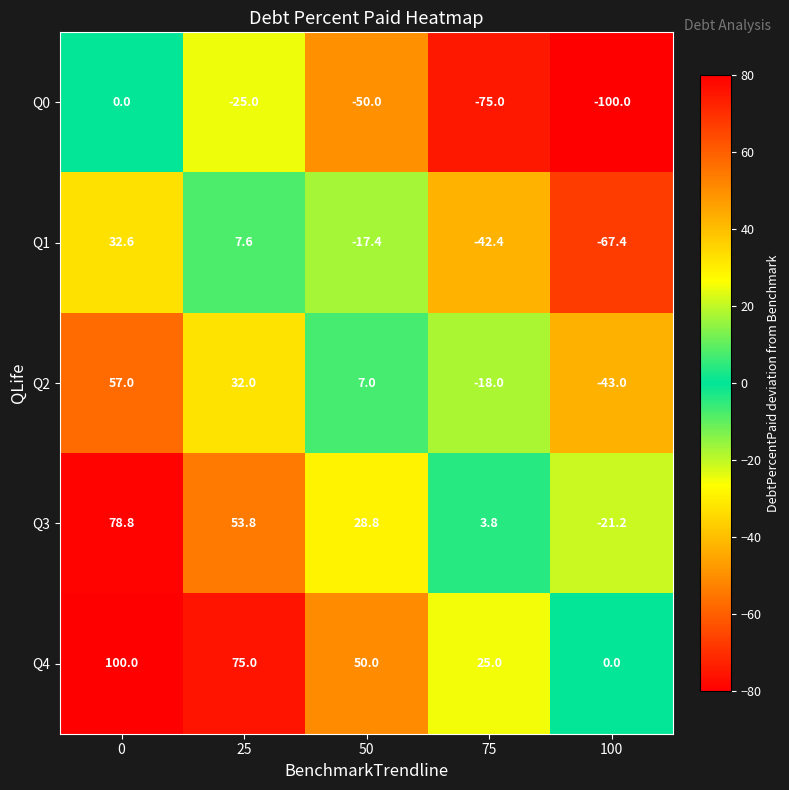

At 100, list the series in order from smallest to largest.

Q0, Q1, Q2, Q3, Q4